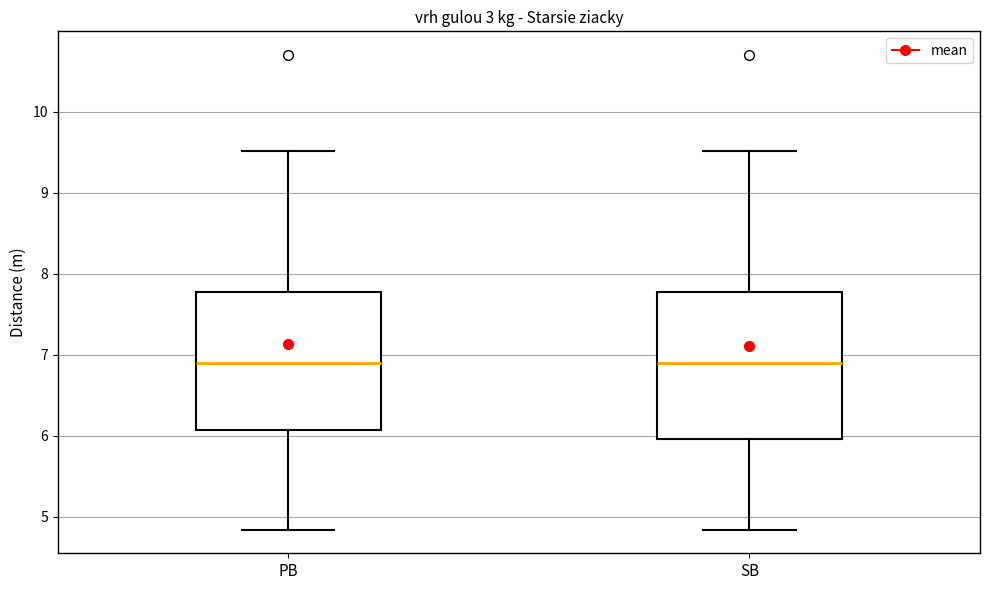

Where does the lower whisker of the box for PB end on the y-axis? The values are not printed on the chart, so give them approximately, as read against the axis.

4.8